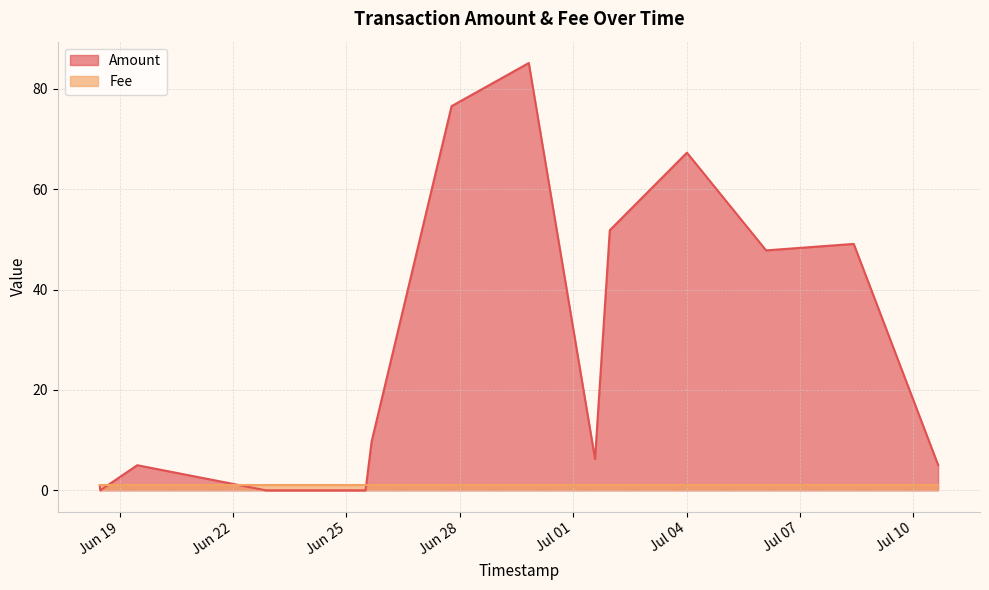

Which series ends up on top after the final intersection of Fee and Amount?

Amount